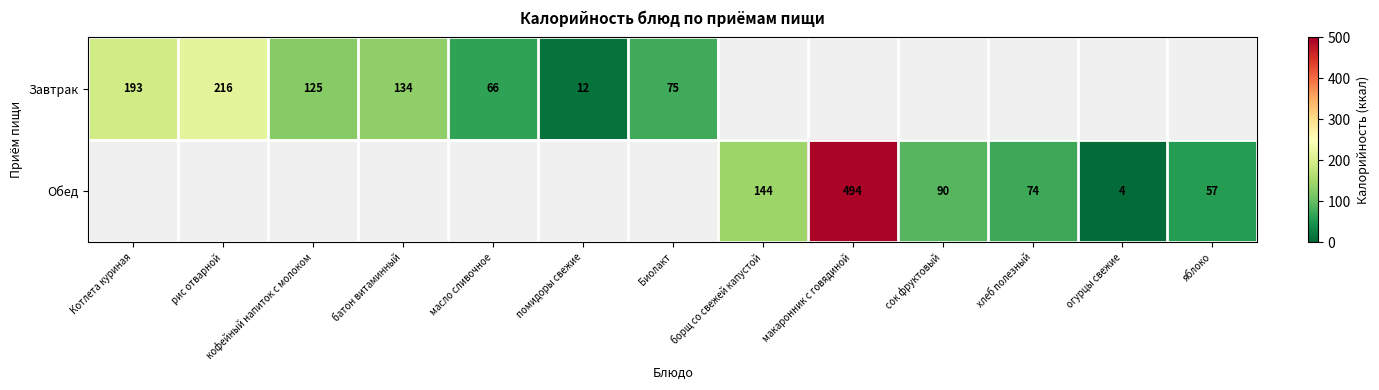

The Обед series shows 144 at борщ со свежей капустой. True or false?

True